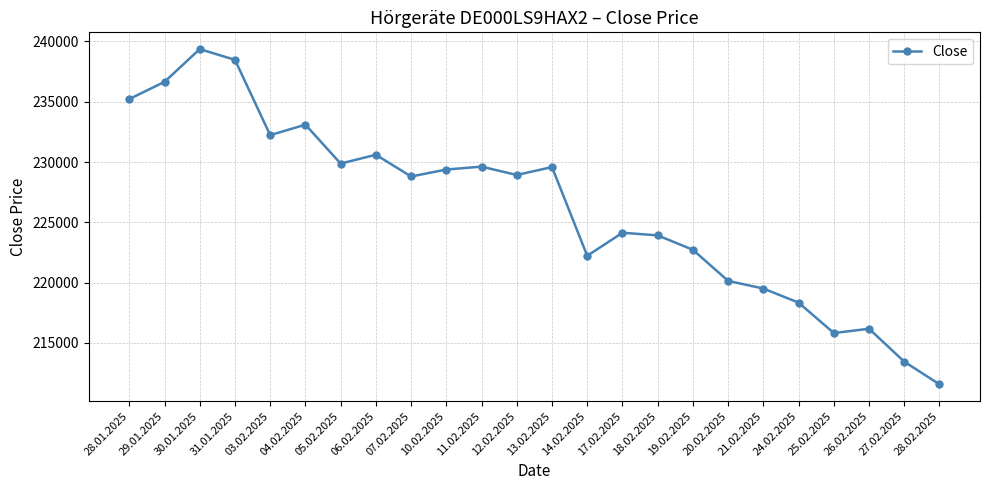

What is the average value?

226244